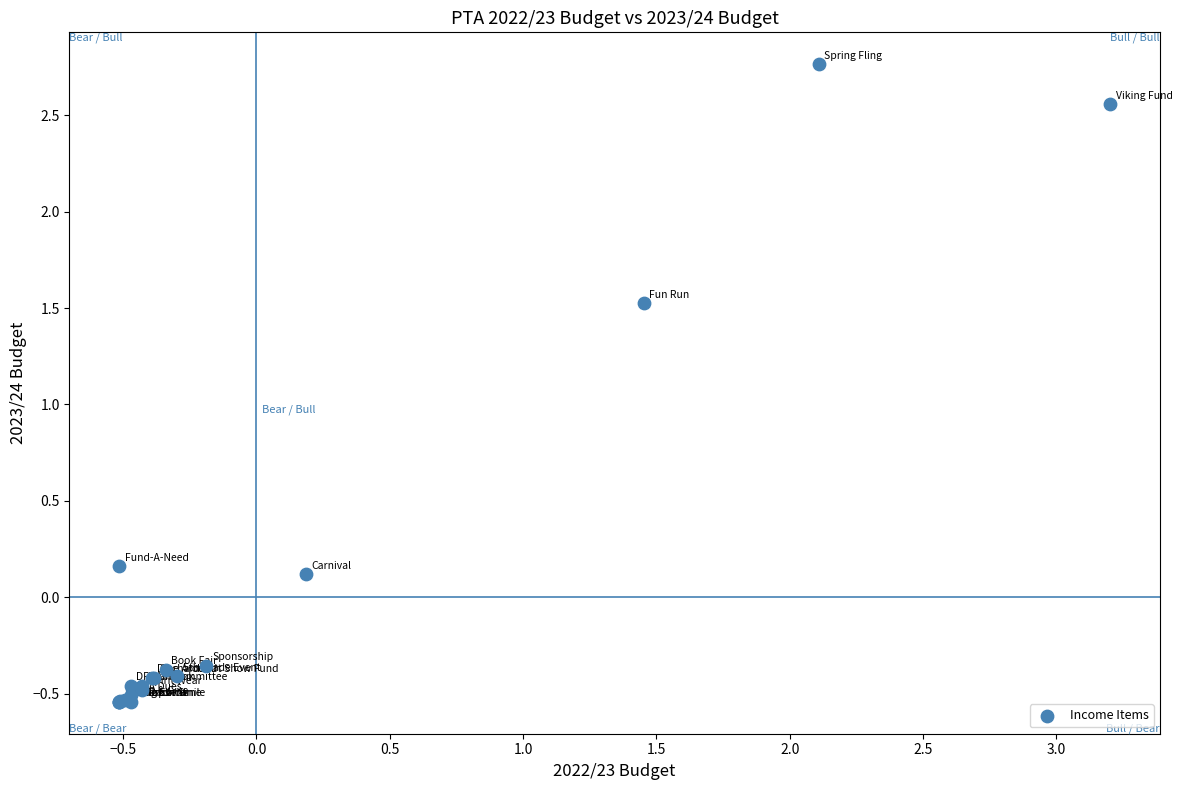

What Y value in the scatter plot is closest to 1?

1.5